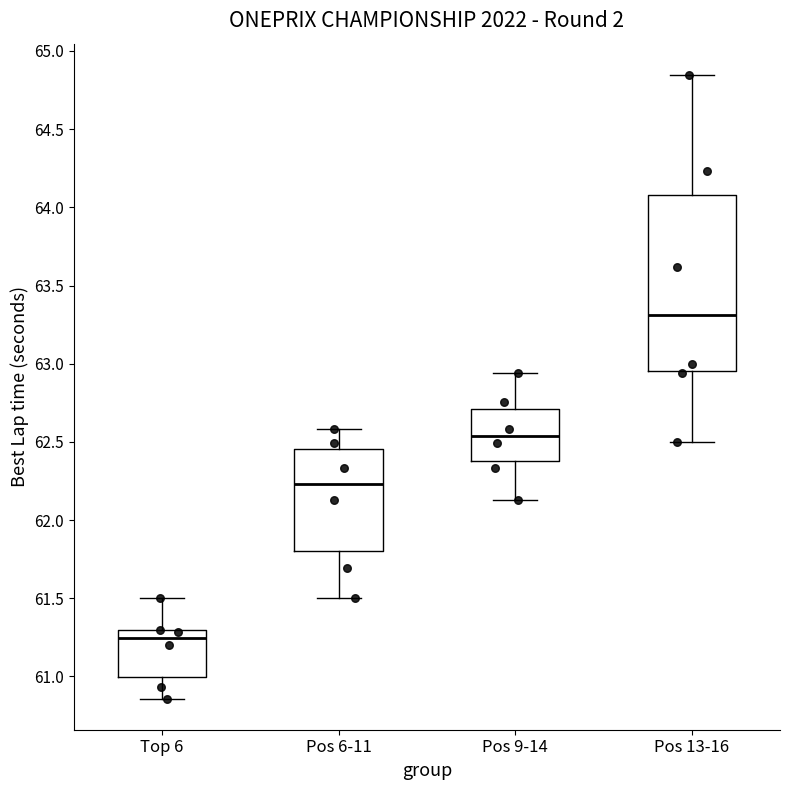

Reading left to right, read every box against the y-axis: the position of its median line, the range the box covers, and the ends of its whiskers. The values are not printed on the chart, so give them approximately, as read against the axis.

Top 6: median 61.25, box 61.00 to 61.30, whiskers 60.85 to 61.50
Pos 6-11: median 62.25, box 61.80 to 62.45, whiskers 61.50 to 62.60
Pos 9-14: median 62.55, box 62.40 to 62.70, whiskers 62.15 to 62.95
Pos 13-16: median 63.30, box 62.95 to 64.10, whiskers 62.50 to 64.85